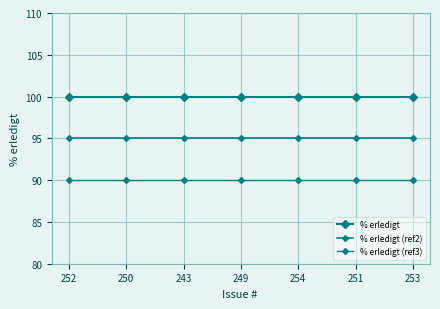

Does the chart have visible grid lines?

Yes